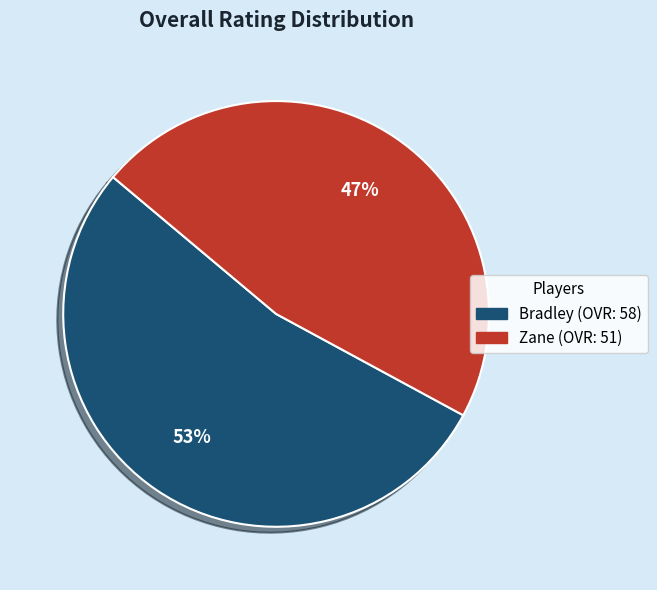

Which category accounts for the majority?

Bradley